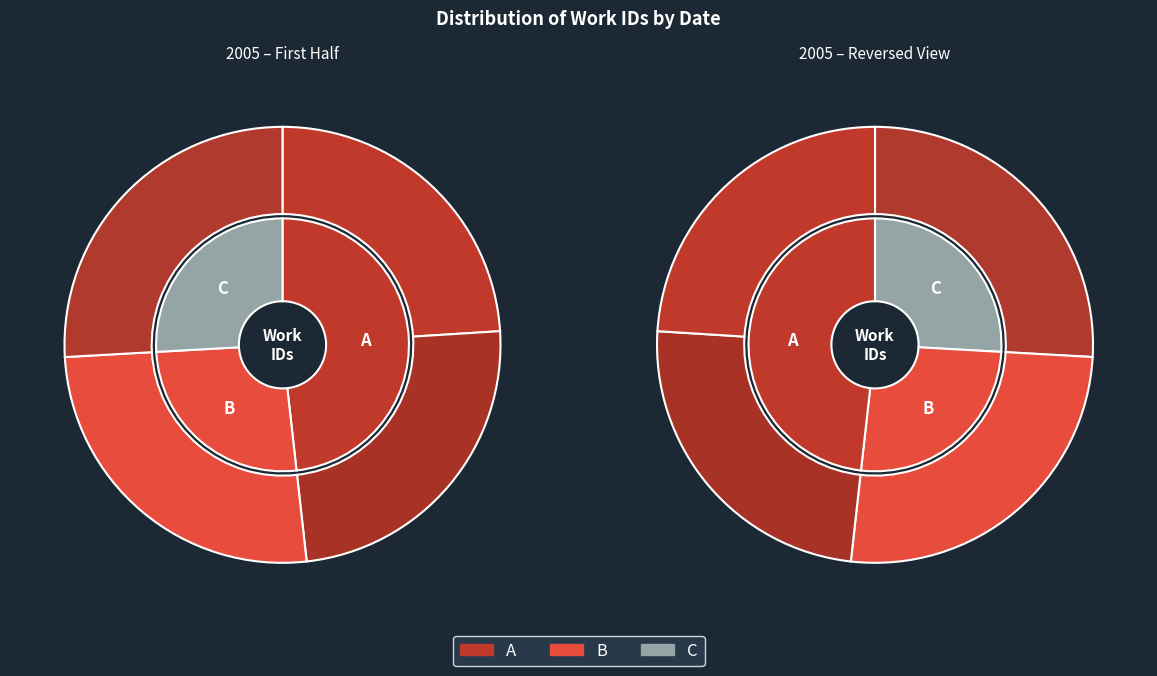

Combined, do 2005-05-24 and 2005-03-08 account for over 50%?

No